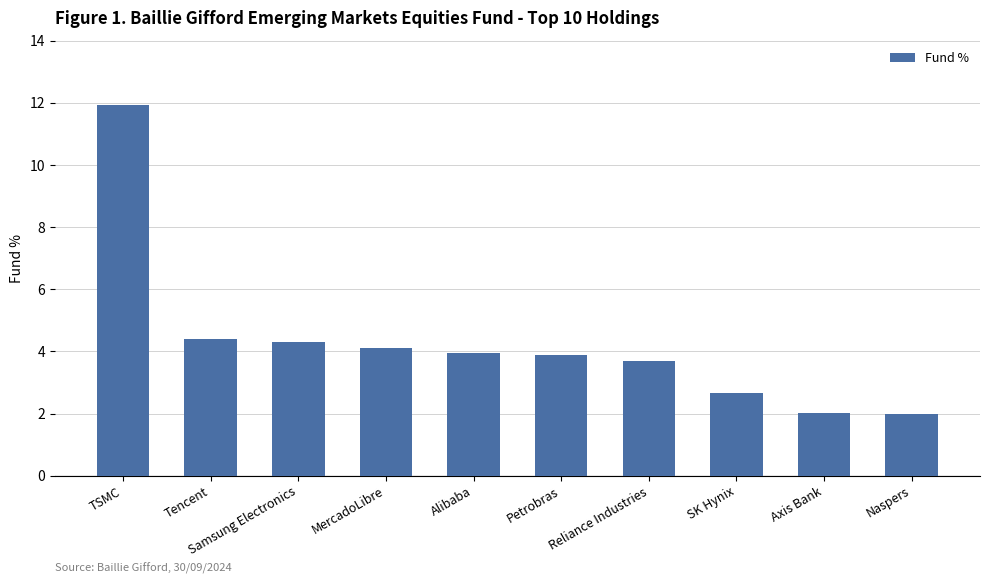

Between TSMC and Axis Bank, which is larger?

TSMC